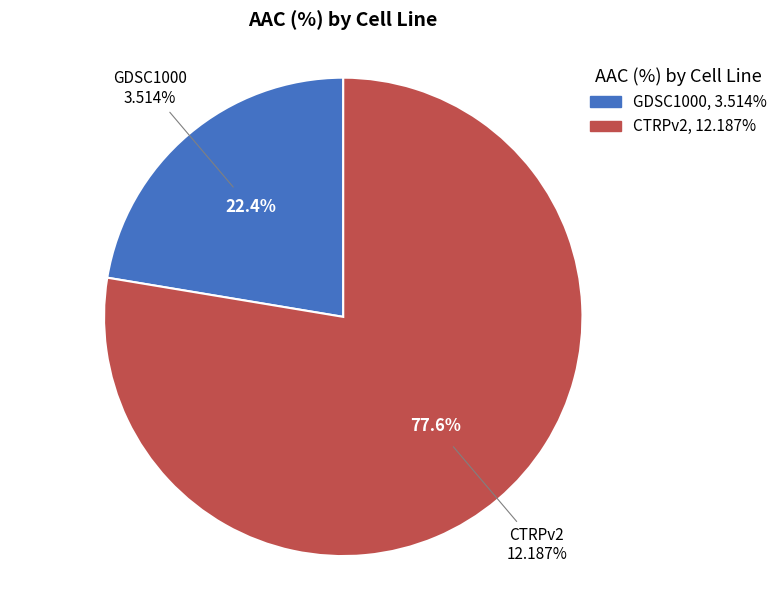

How many slices are in this pie chart?

2